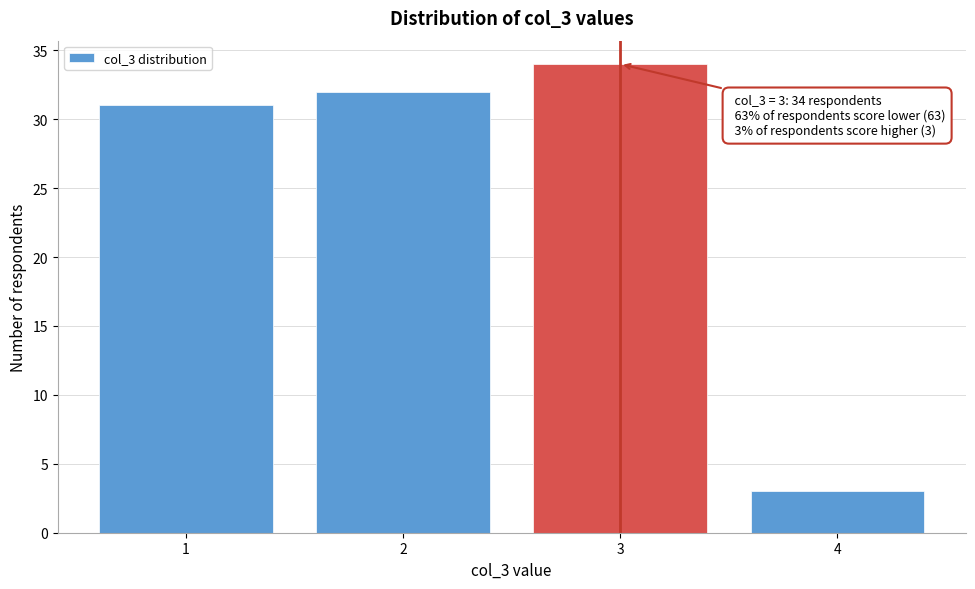

Reading left to right, list all the values displayed in this chart.

1=31	2=32	3=34	4=3